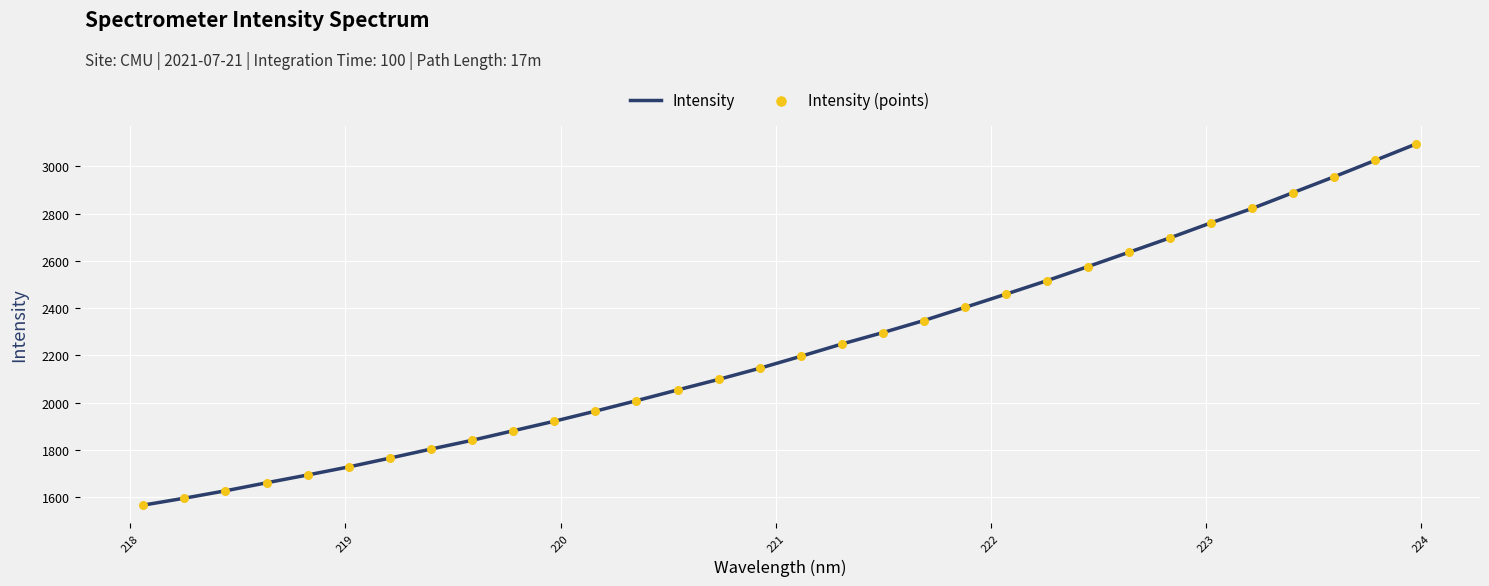

What is the smallest value displayed?

1565.9